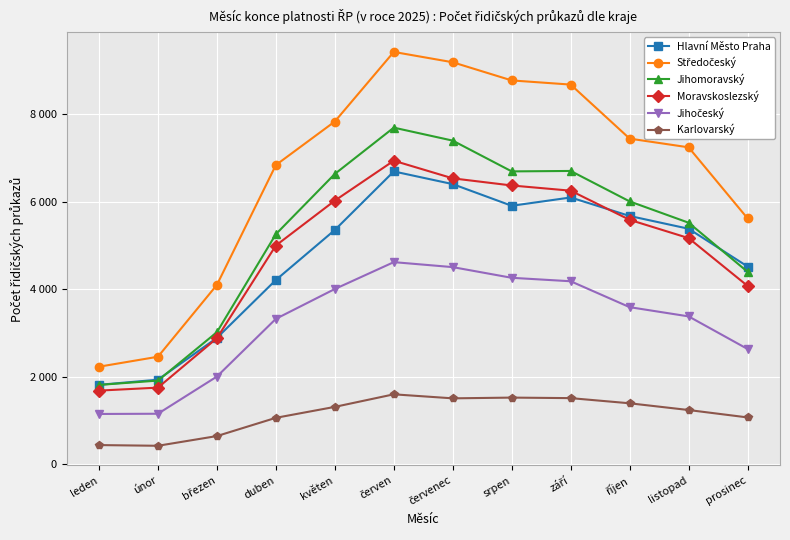

Which has a higher value, červenec or červen?

červen